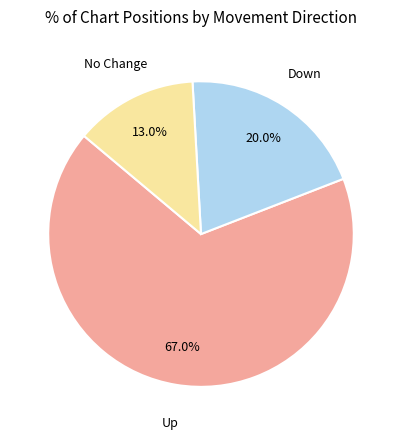

Rank the categories by value from highest to lowest.

Up, Down, No Change